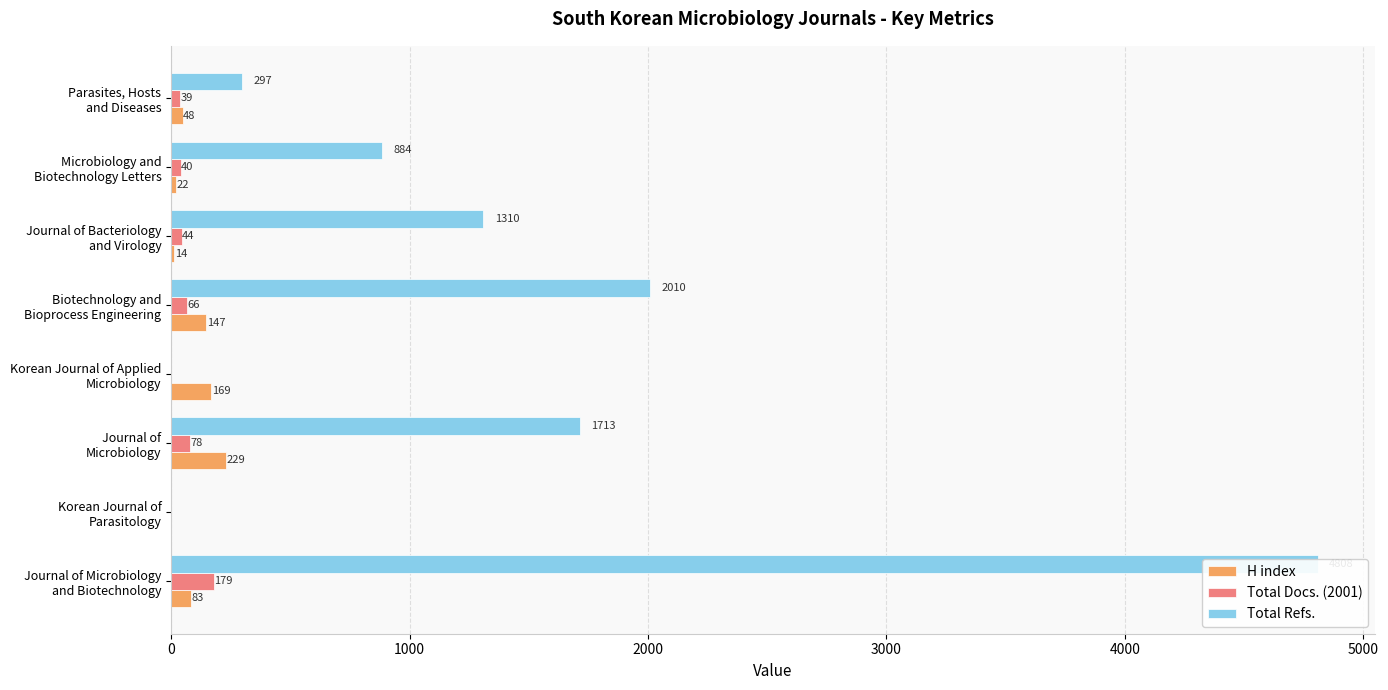

What is the average value of the Total Refs. series?

1378